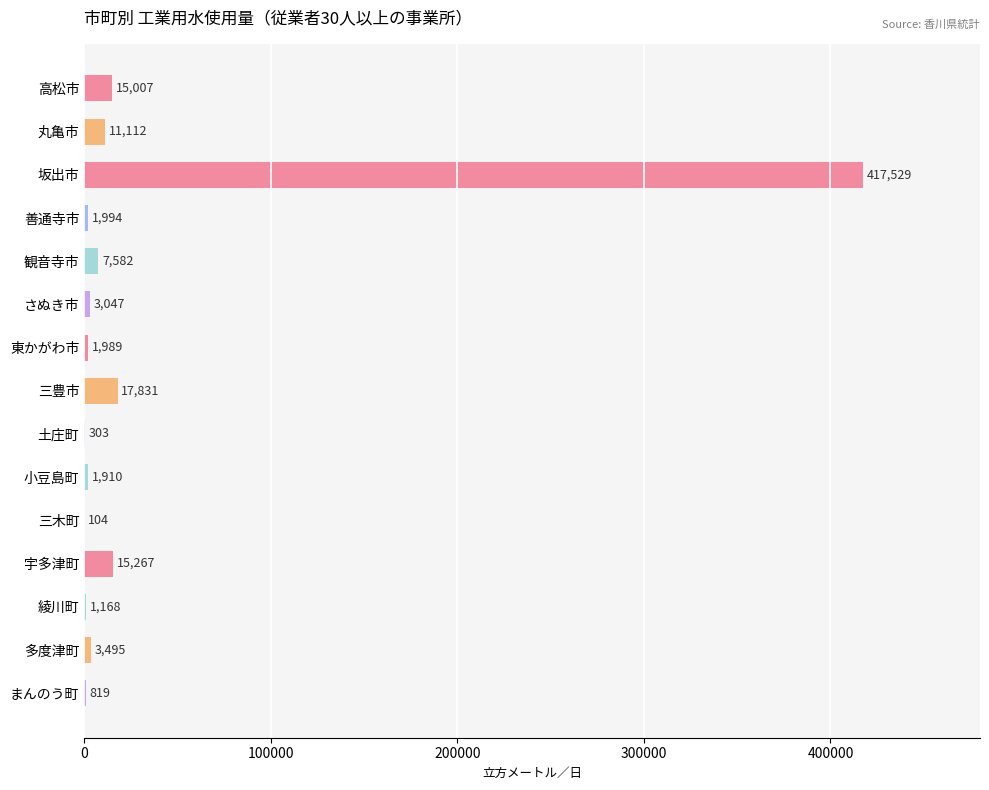

Which label corresponds to the largest value in the chart?

坂出市